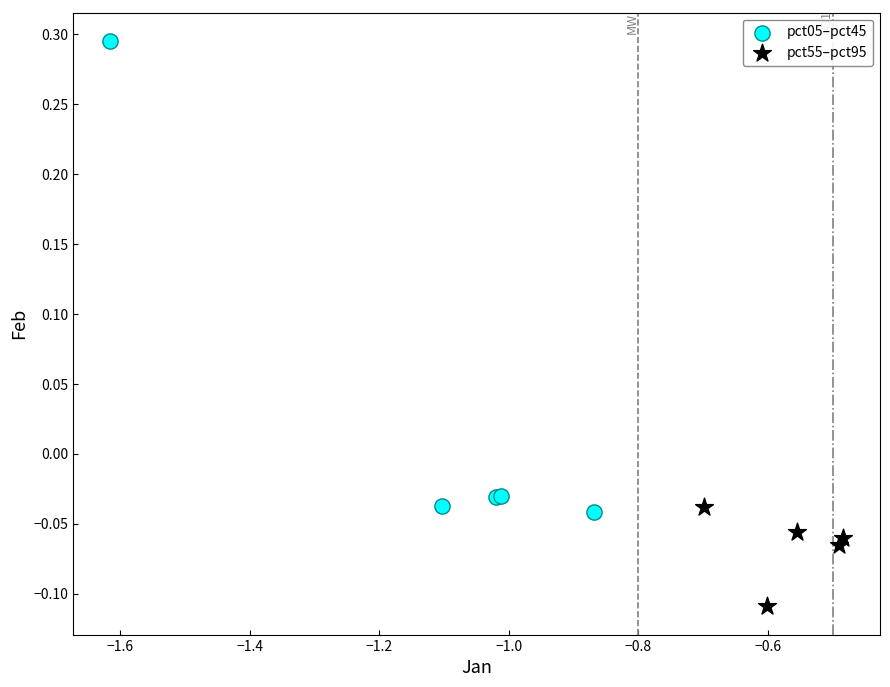

Which series contains the lowest Y value?

pct55–pct95